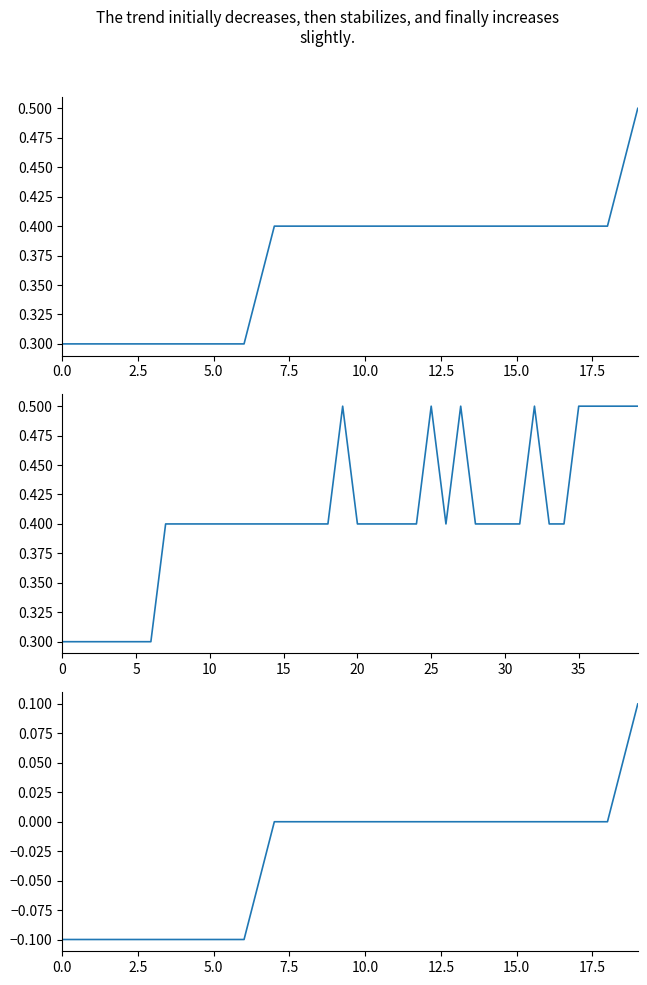

What is the average value?

0.4